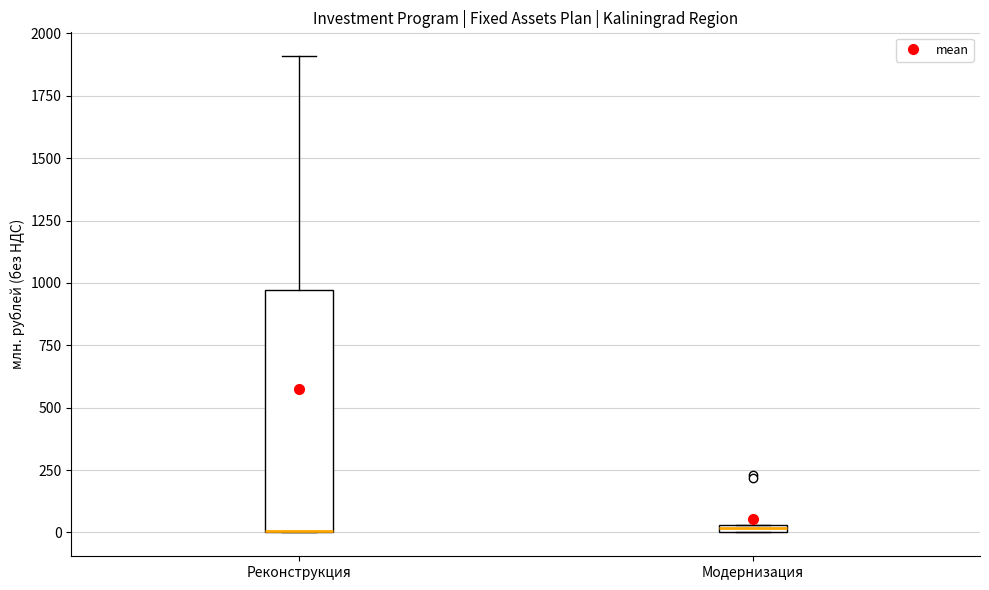

Which box is the tallest, from its lower edge to its upper edge?

Реконструкция